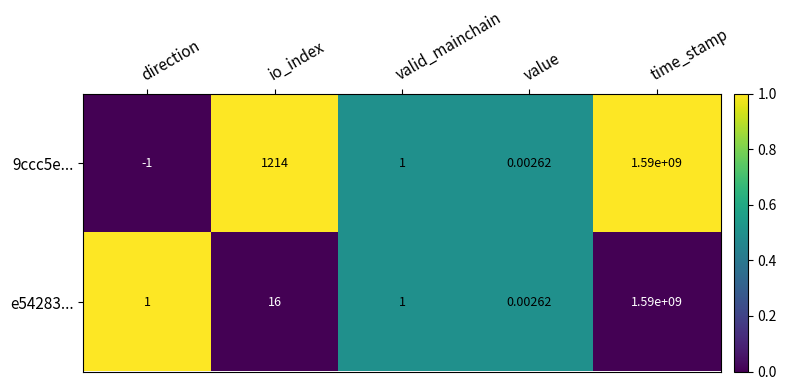

Which series has the largest range (max minus min)?

9ccc5e...